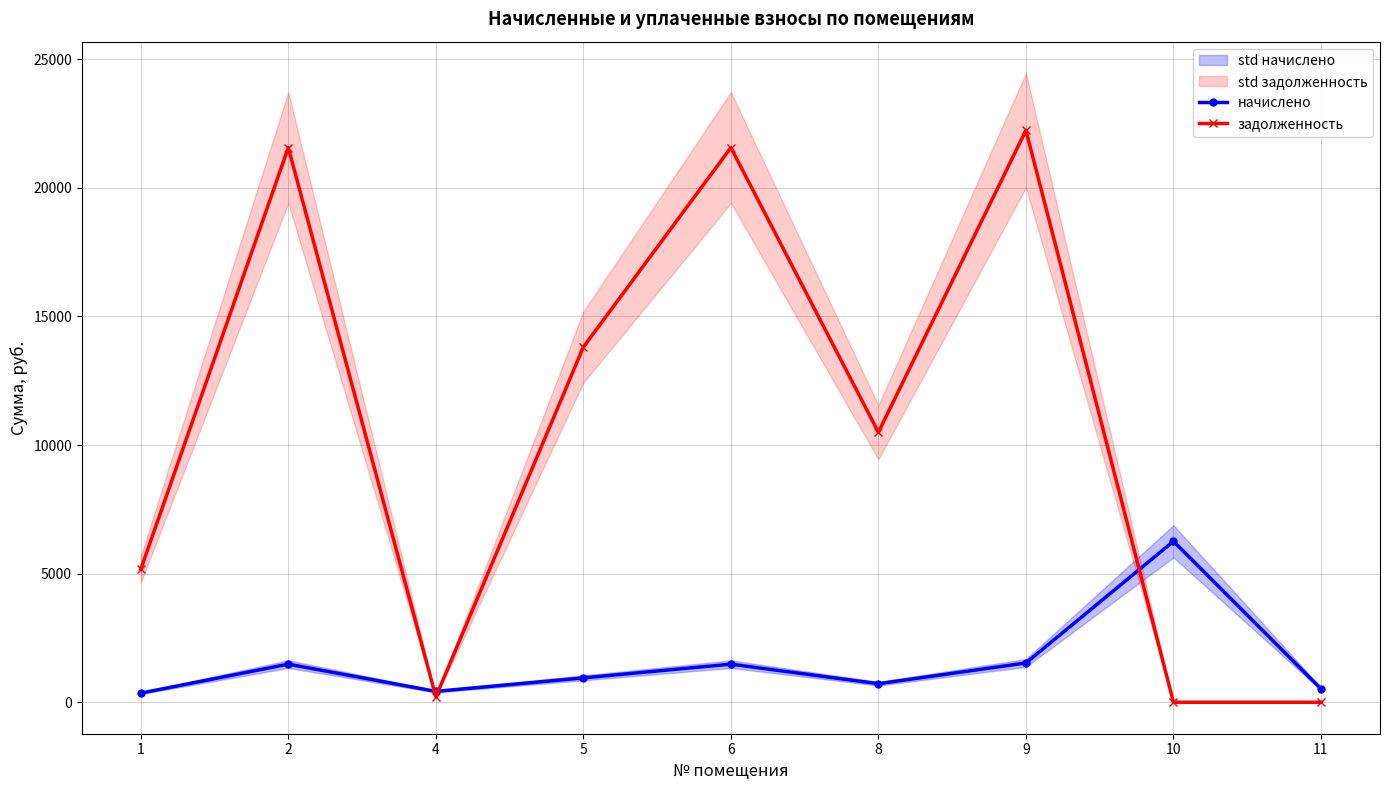

How many lines are shown in the chart?

2